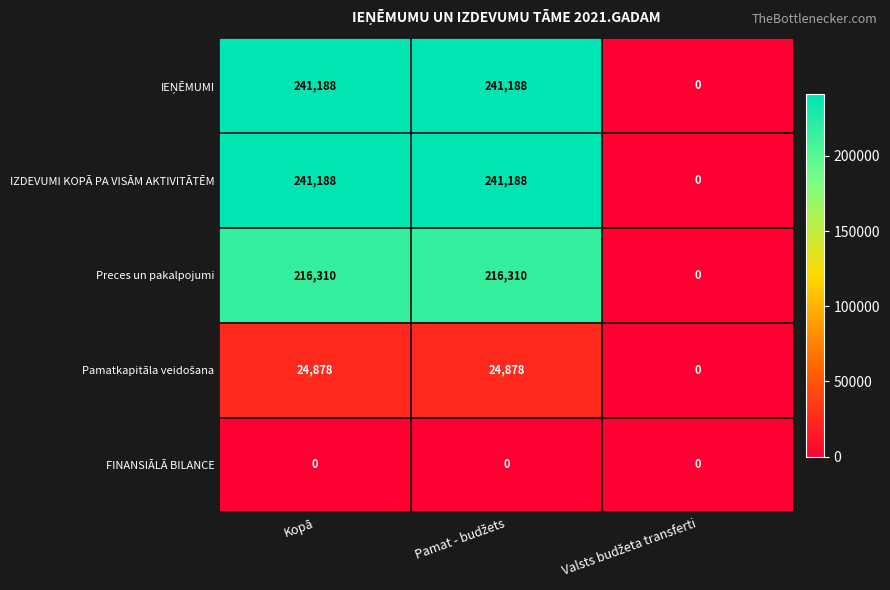

What is the total value across all series at Kopā?

723564